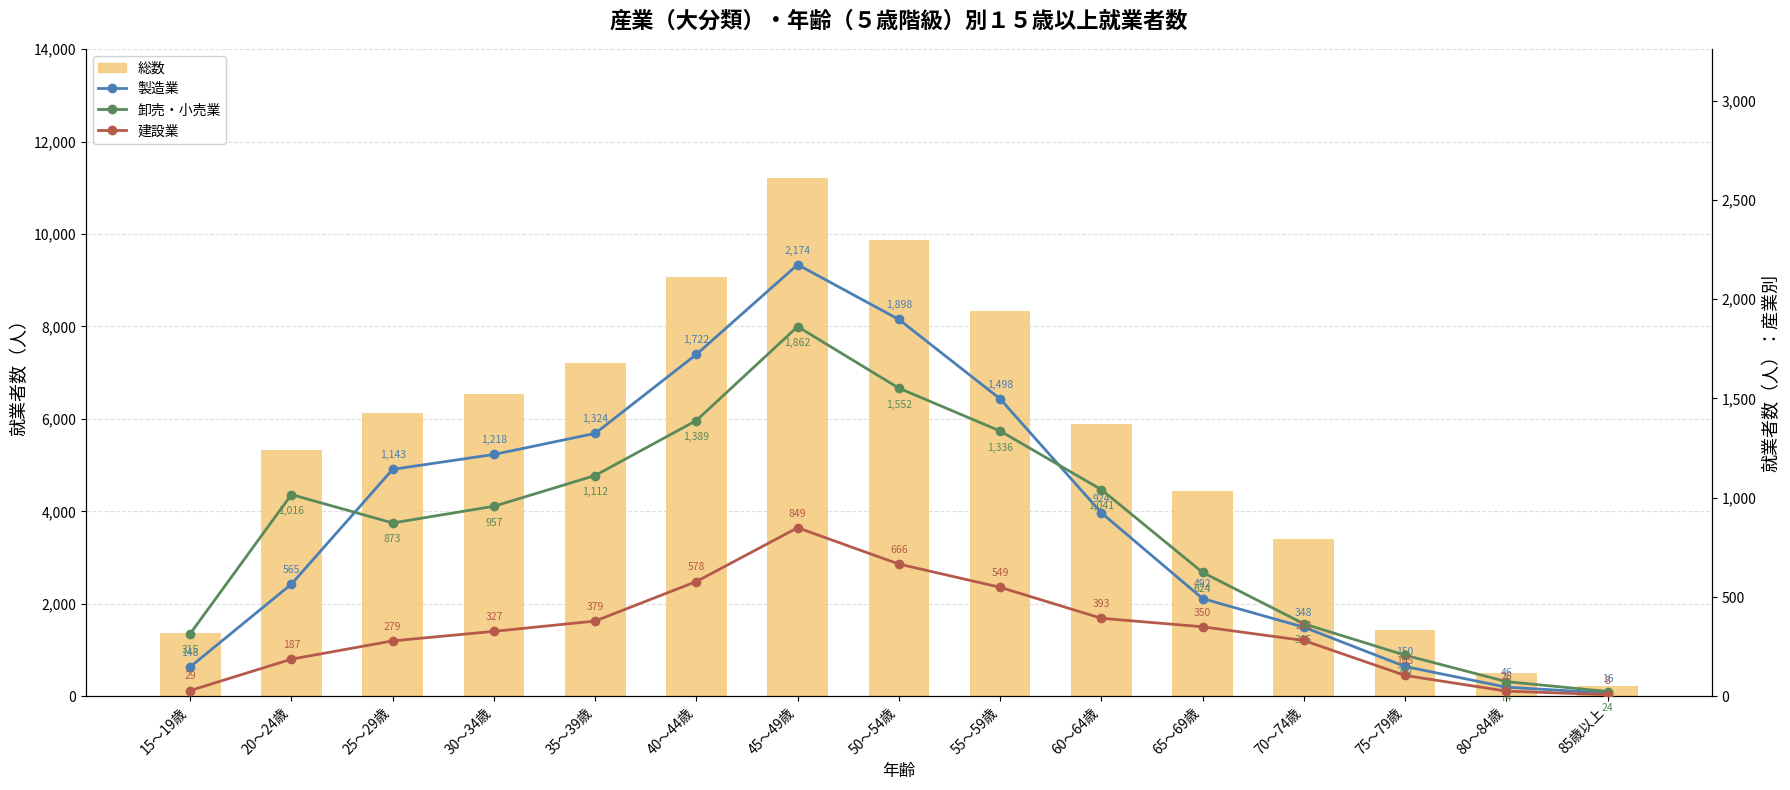

Which label corresponds to the largest value in the chart?

45～49歳